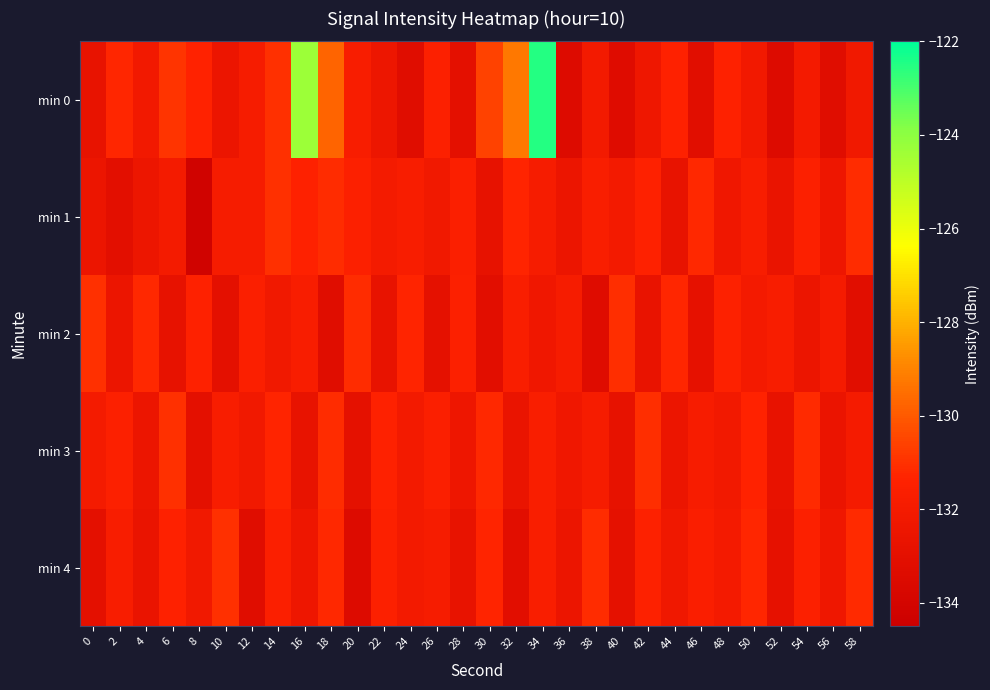

At 44, list the series in order from smallest to largest.

min 1, min 3, min 4, min 0, min 2